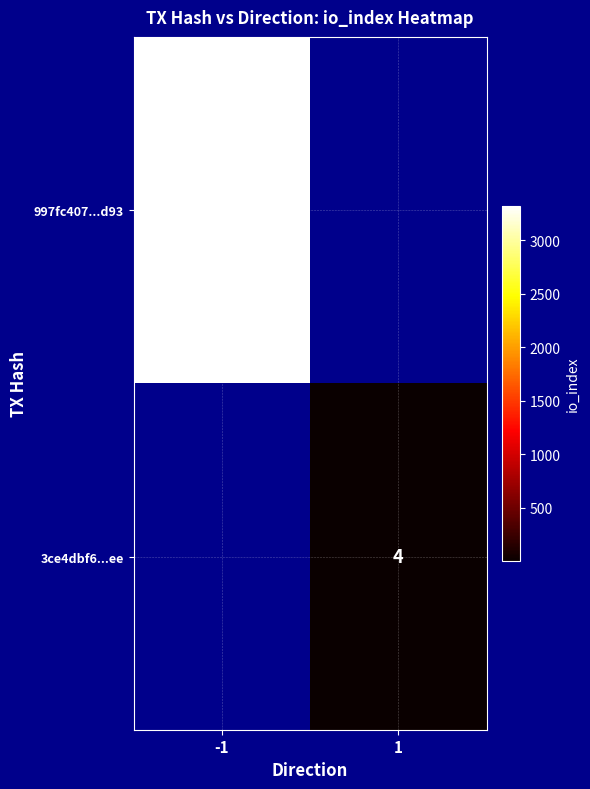

True or false: 997fc407...d93 has a value of 3322 at -1.

True